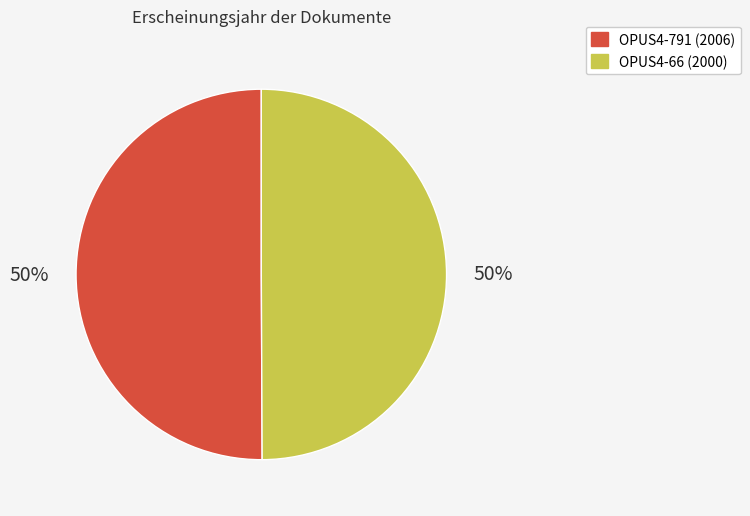

True or false: OPUS4-791 accounts for 64% of the total.

False